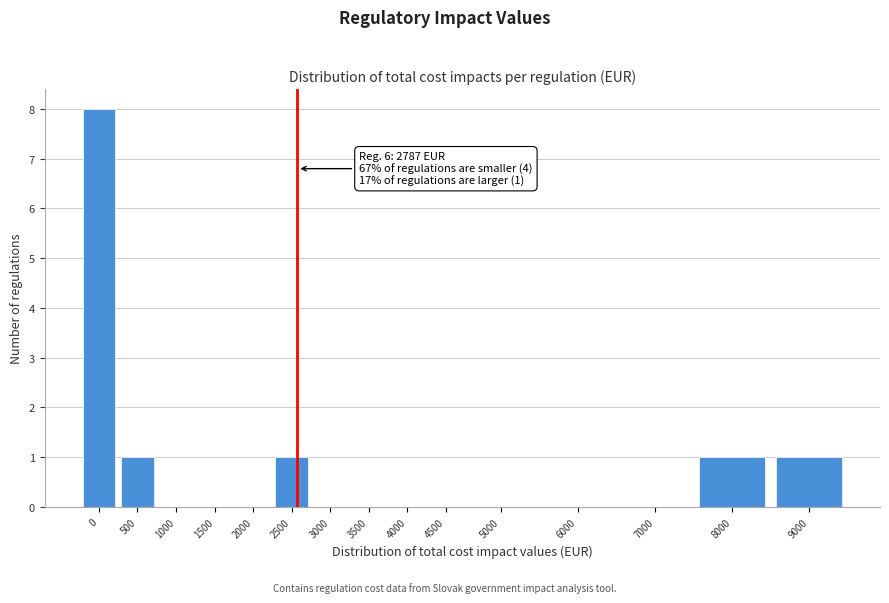

Reading left to right, list all the values displayed in this chart.

0=8	500=1	1000=0	1500=0	2000=0	2500=1	3000=0	3500=0	4000=0	4500=0	5000=0	6000=0	7000=0	8000=1	9000=1